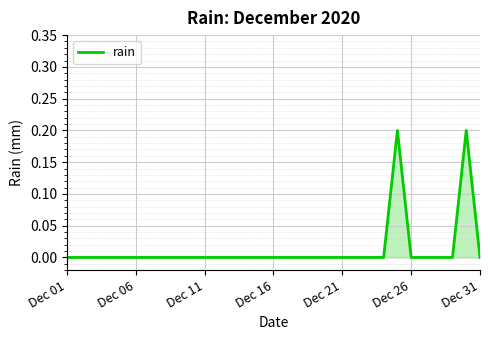

The value at Dec 16 is 0.1. True or false?

False